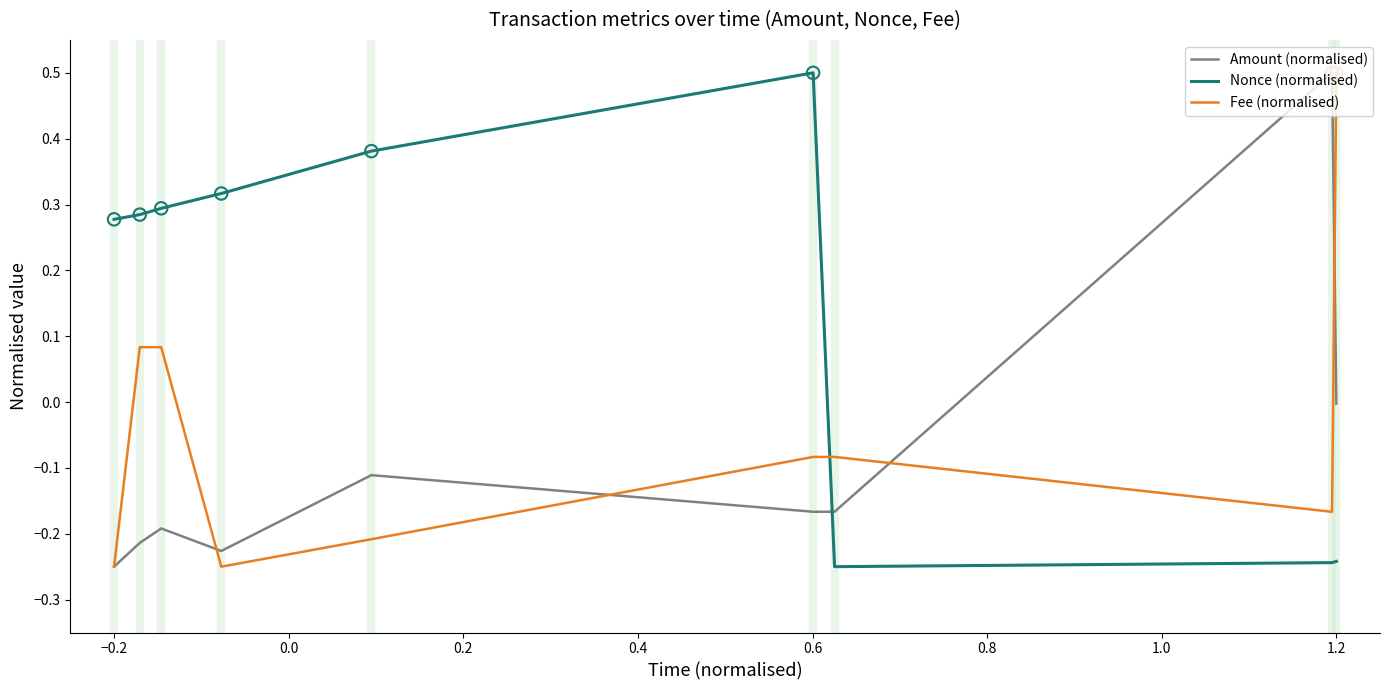

Which series has the largest total across all categories?

Nonce (normalised)